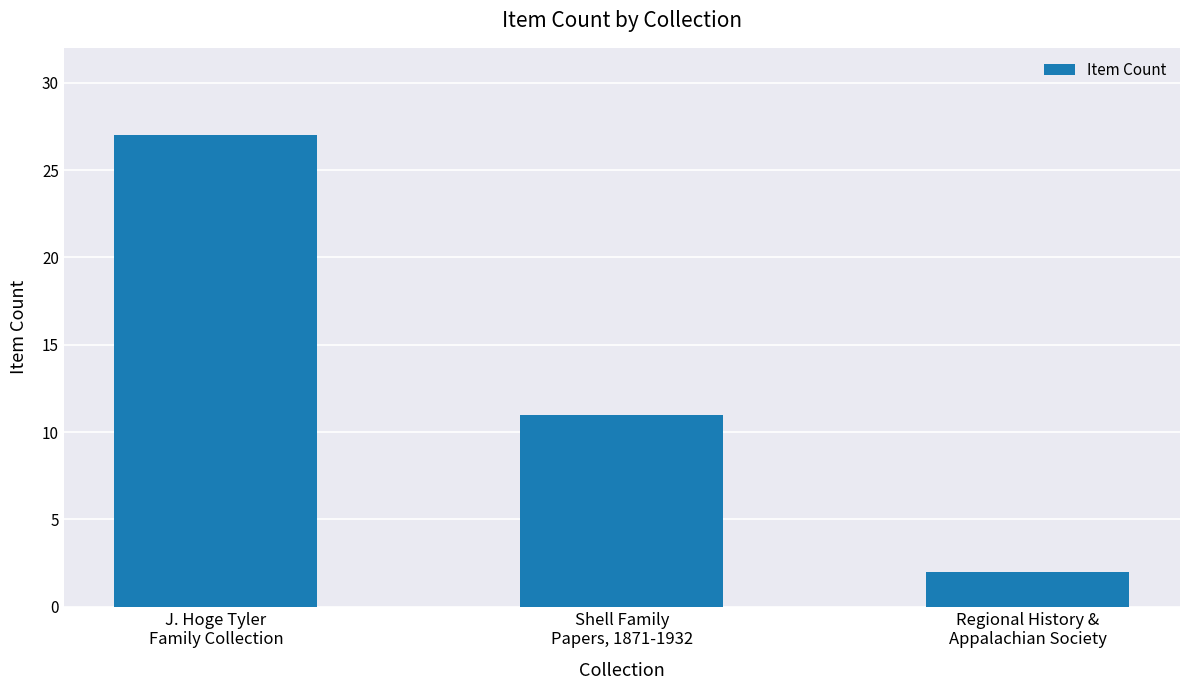

Rank the categories by value from lowest to highest.

Regional History &
Appalachian Society, Shell Family
Papers, 1871-1932, J. Hoge Tyler
Family Collection